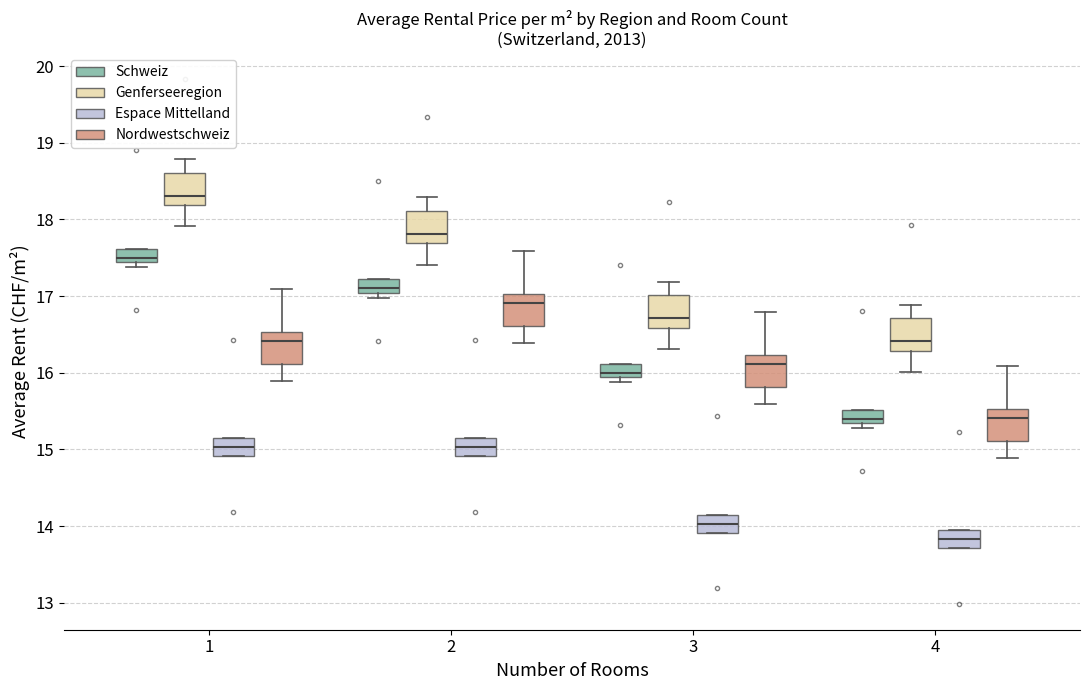

Where is the lower edge of the box for 3 (Genferseeregion) on the y-axis? The values are not printed on the chart, so give them approximately, as read against the axis.

16.6